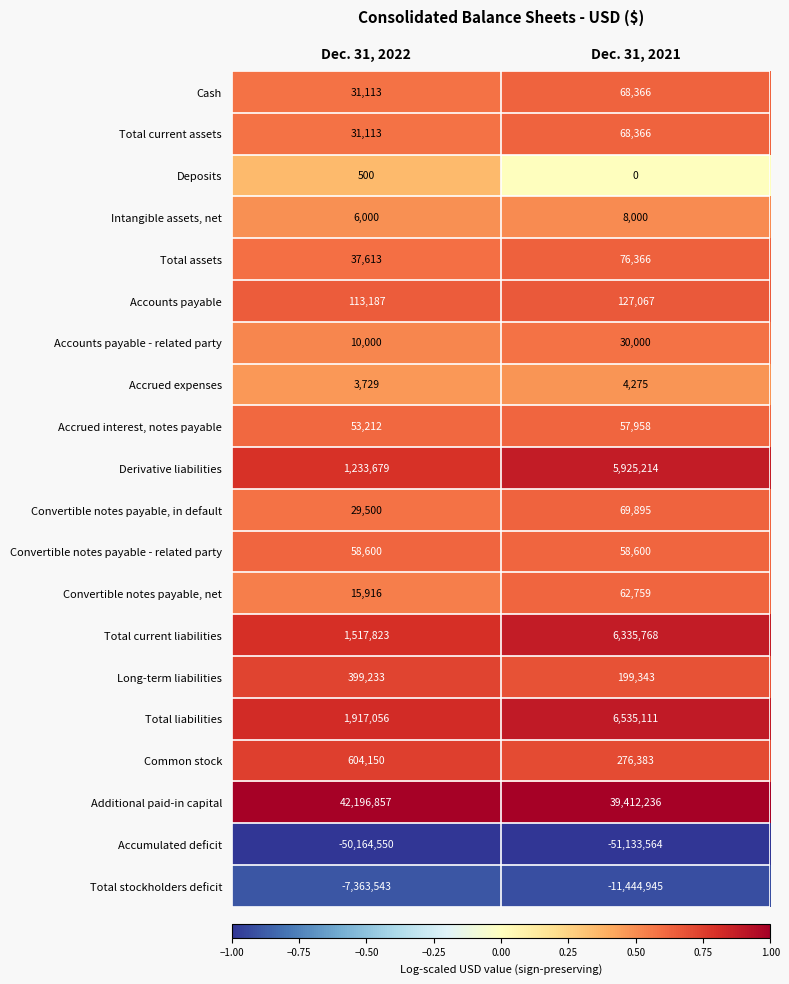

The Total current liabilities series shows 6335768 at Dec. 31, 2021. True or false?

True